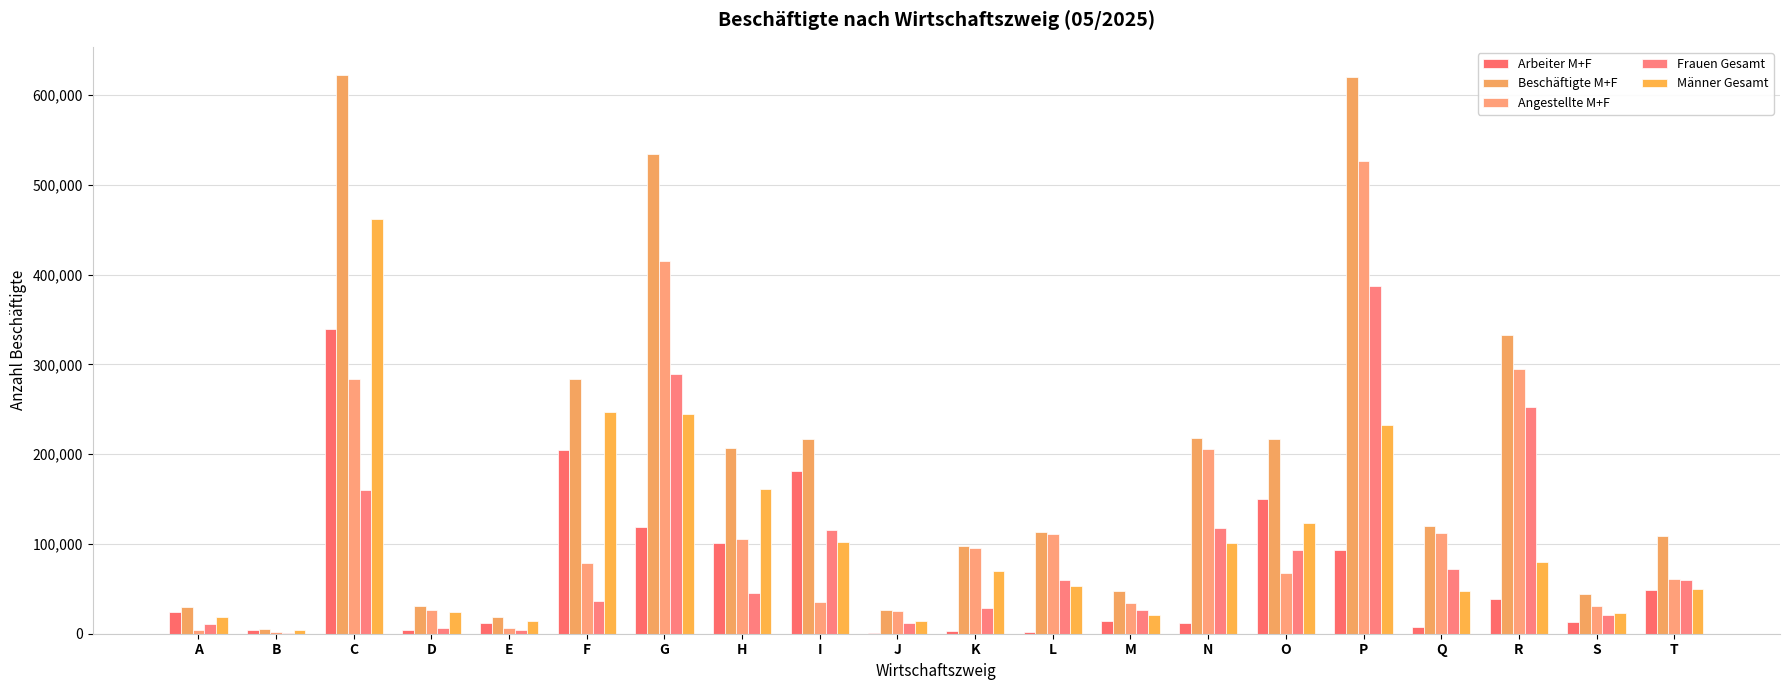

Count the number of categories in the chart.

20